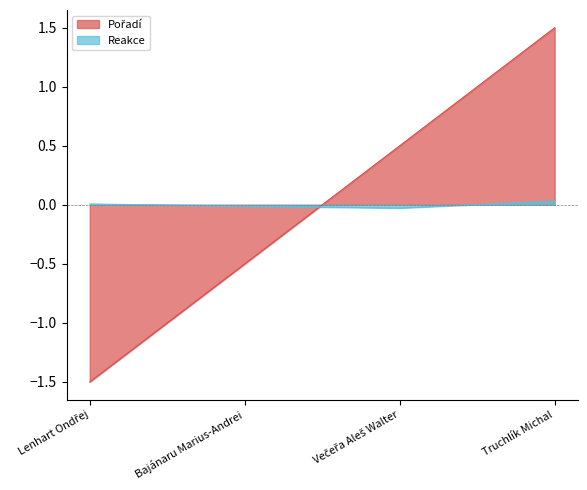

What is the difference between the highest and lowest values at Večeřa Aleš Walter?

0.5